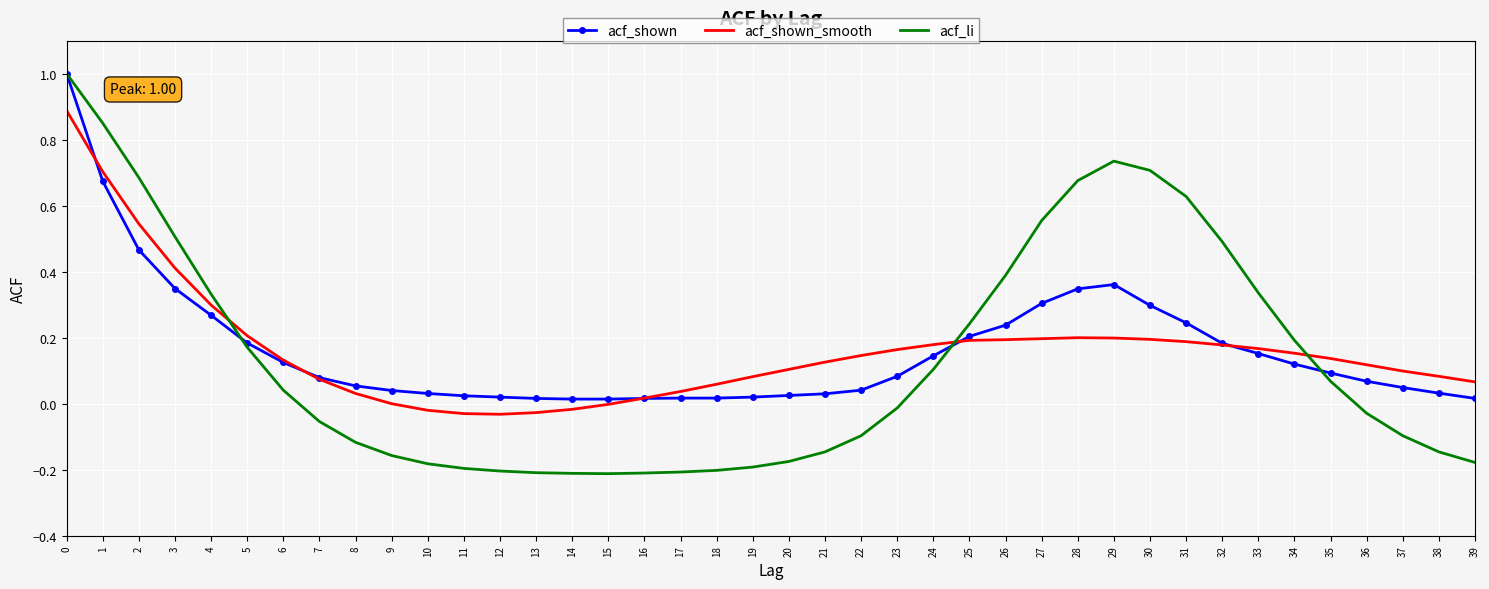

What is the maximum value shown in the chart?

1.0